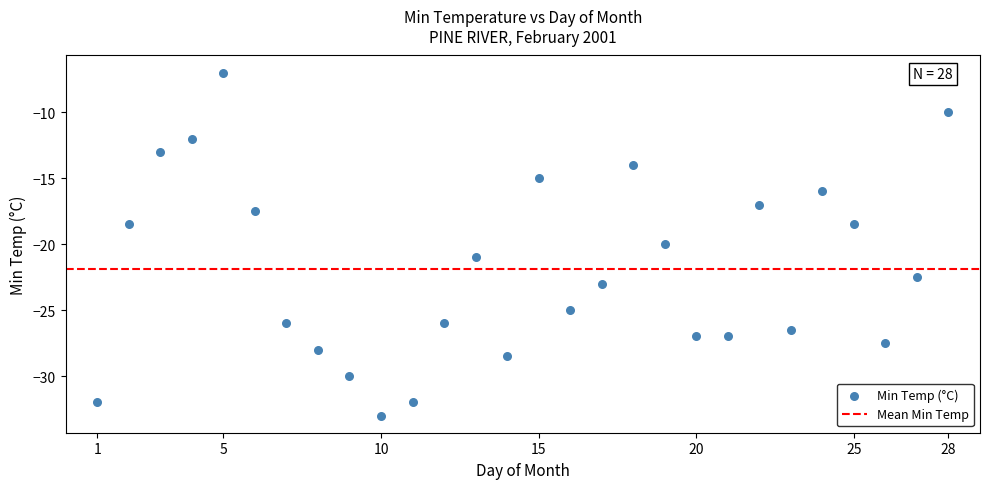

What is the range of Y values (max minus min)?

26.0